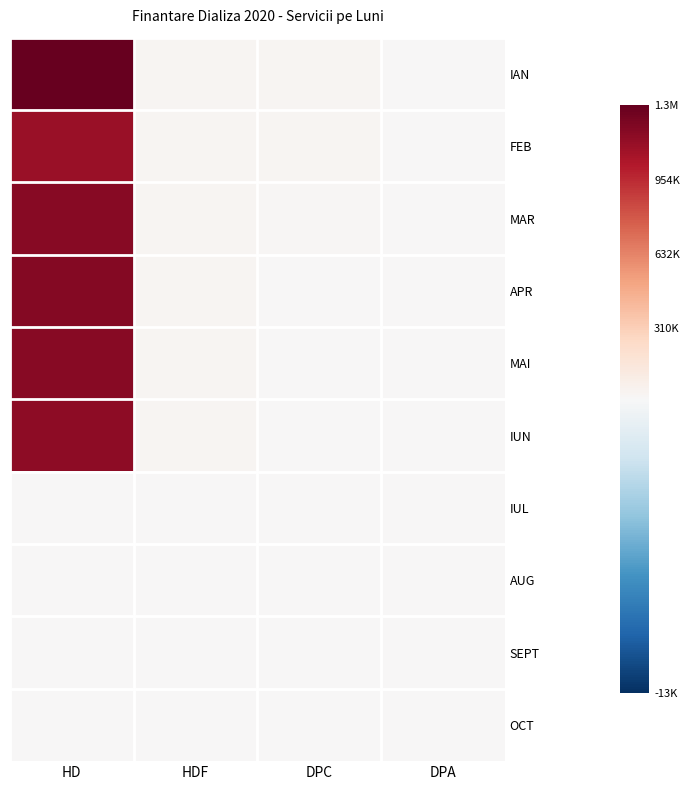

Reading left to right, transcribe all the data shown in this chart.

IAN: HD=1276515.0	HDF=27348.0	DPC=28992.0	DPA=0.0
FEB: HD=1105170.0	HDF=24804.0	DPC=27972.7	DPA=0.0
MAR: HD=1160148.0	HDF=24804.0	DPC=13476.6	DPA=0.0
APR: HD=1173612.0	HDF=24804.0	DPC=9664.0	DPA=0.0
MAI: HD=1157343.0	HDF=24804.0	DPC=9664.0	DPA=0.0
IUN: HD=1145562.0	HDF=22896.0	DPC=9664.0	DPA=0.0
IUL: HD=0.0	HDF=0.0	DPC=0.0	DPA=0.0
AUG: HD=0.0	HDF=0.0	DPC=0.0	DPA=0.0
SEPT: HD=0.0	HDF=0.0	DPC=0.0	DPA=0.0
OCT: HD=0.0	HDF=0.0	DPC=0.0	DPA=0.0